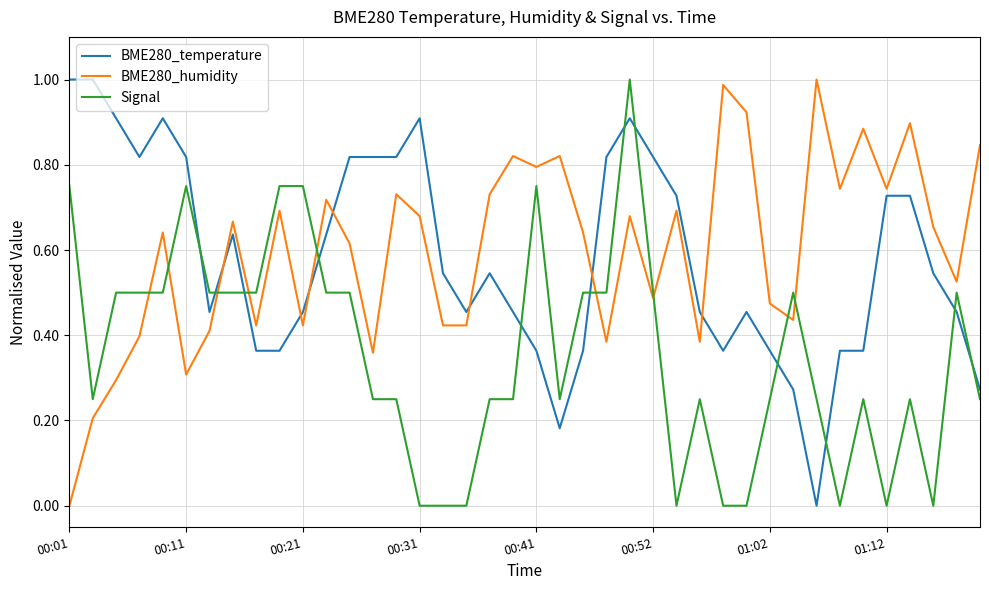

Which series ends up on top after the final intersection of BME280_humidity and BME280_temperature?

BME280_humidity